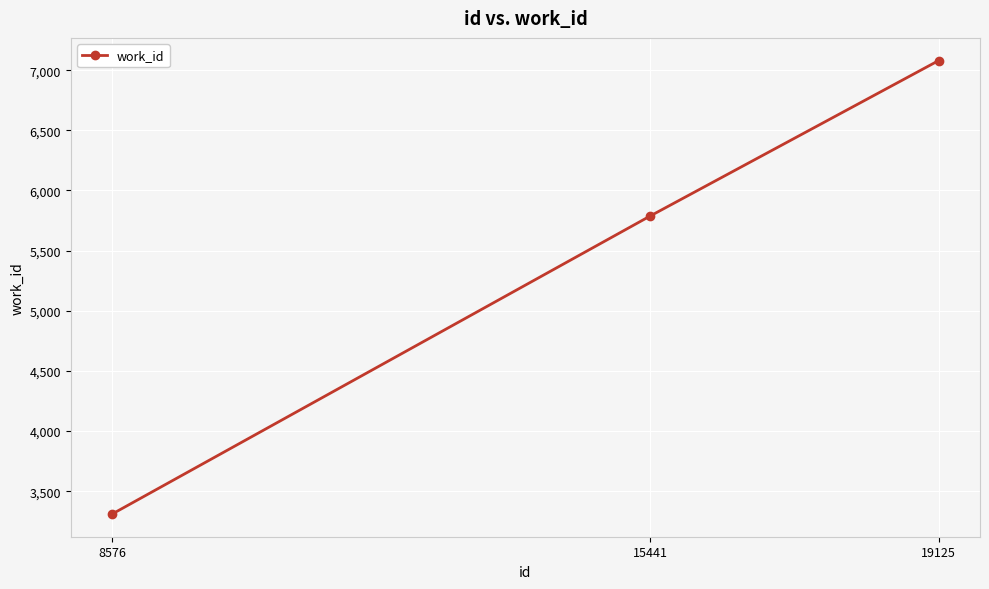

At which category does the chart reach its peak across all series?

19125